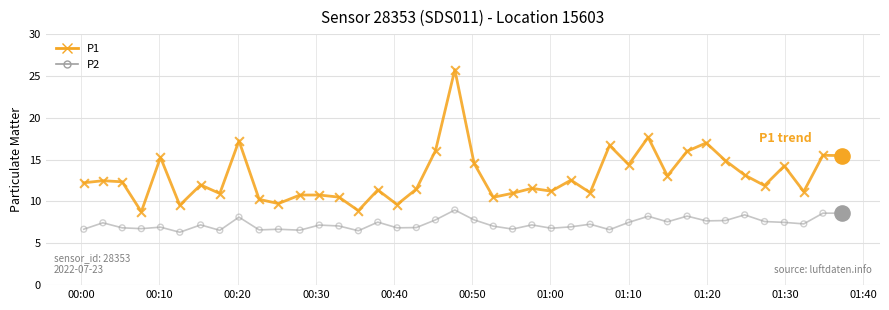

What are all the series names shown in the legend?

P1, P2